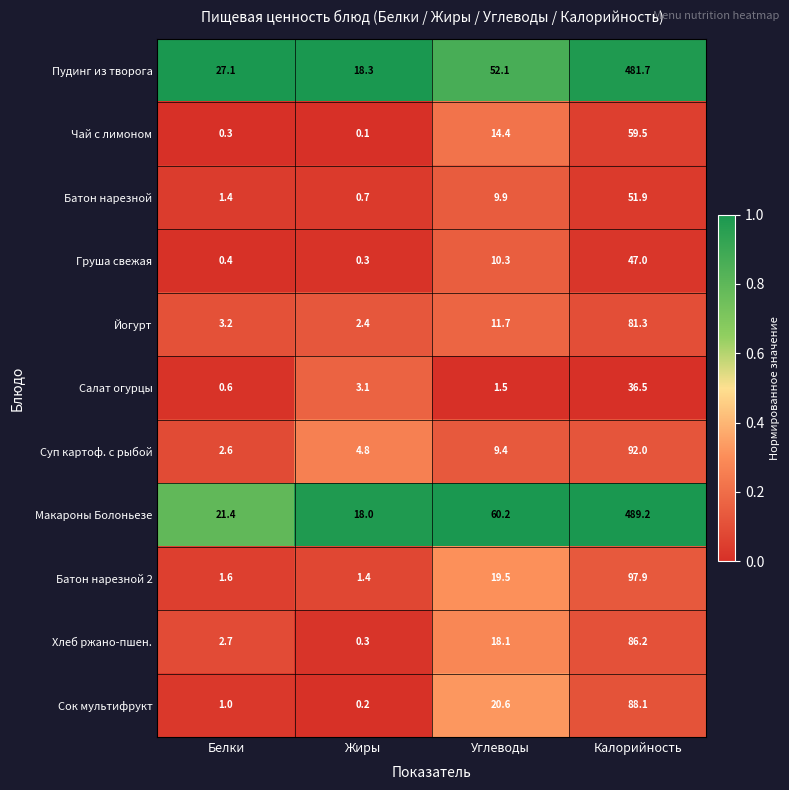

Which series changed the most between Жиры and Углеводы?

Макароны Болоньезе